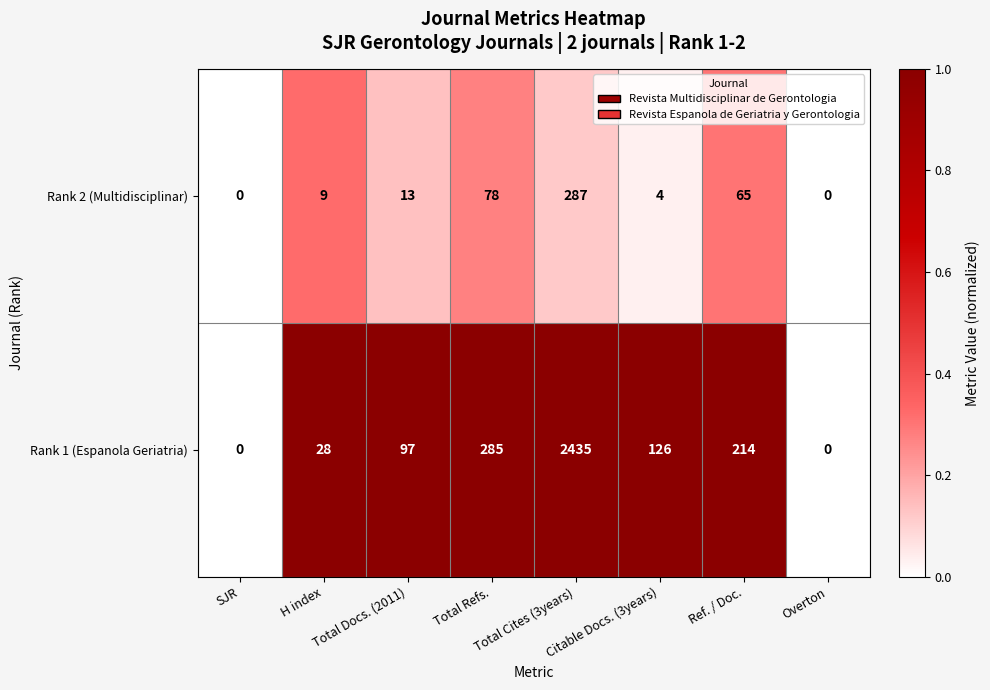

What is the average value of the Rank 2 (Multidisciplinar) series?

57